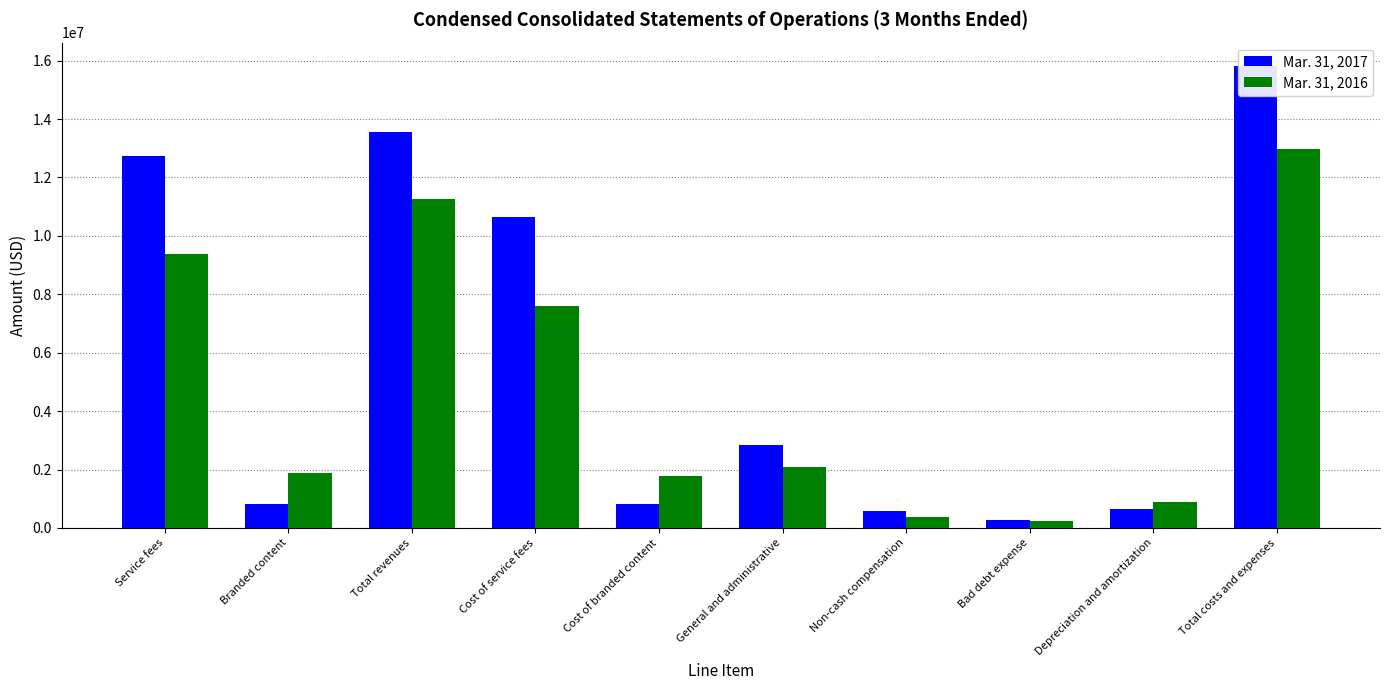

At which category does the chart reach its peak across all series?

Total costs and expenses